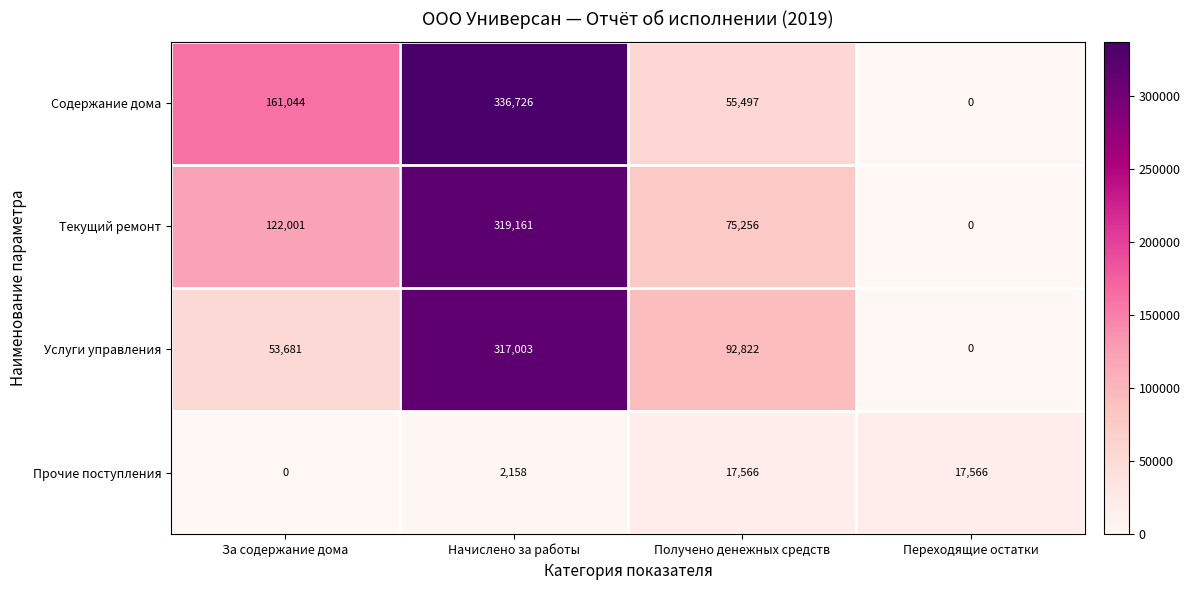

What is the spread (max minus min) of values at Переходящие остатки?

17566